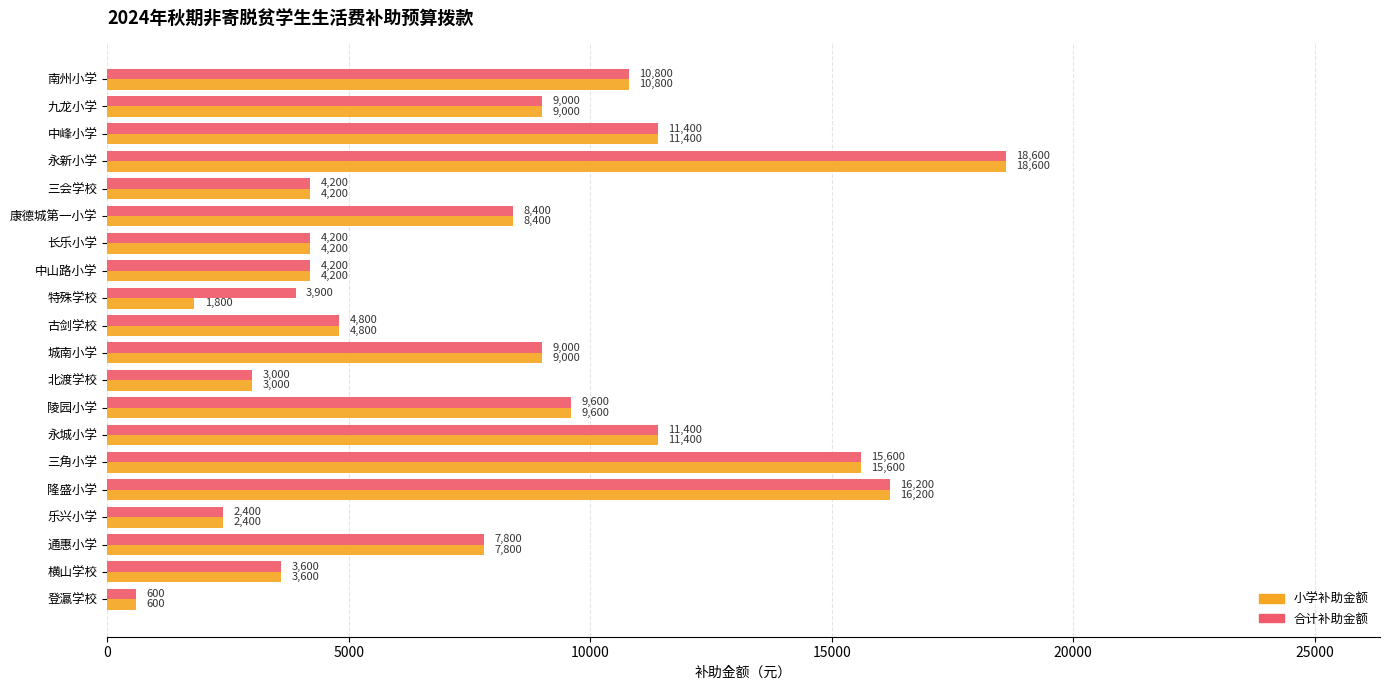

How many distinct data groups are displayed?

2